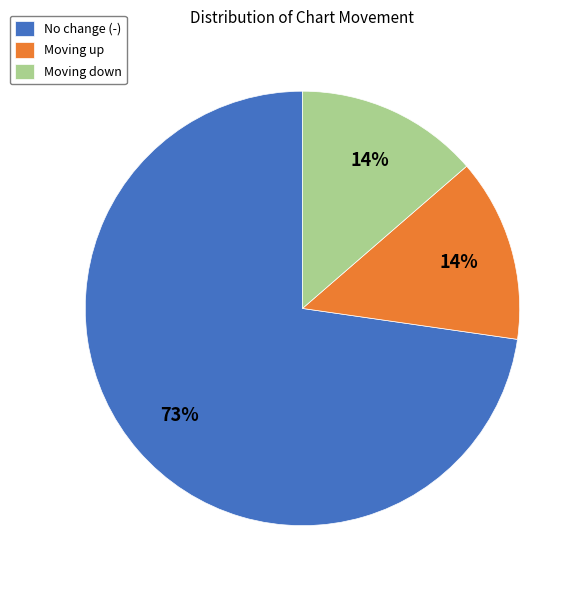

Is it true that Moving up is 2% of the pie?

False